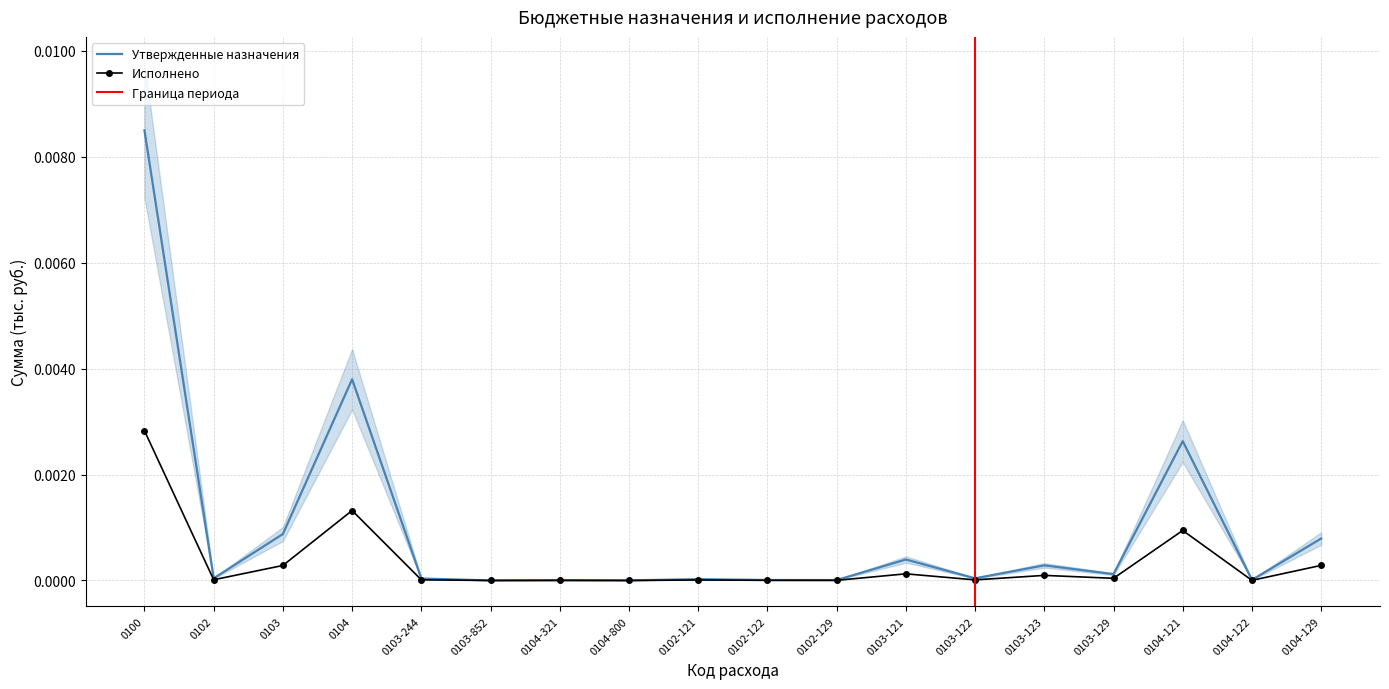

Rank the series by their maximum value, from lowest to highest.

Исполнено (консол.), Утвержденные назначения (консол.)